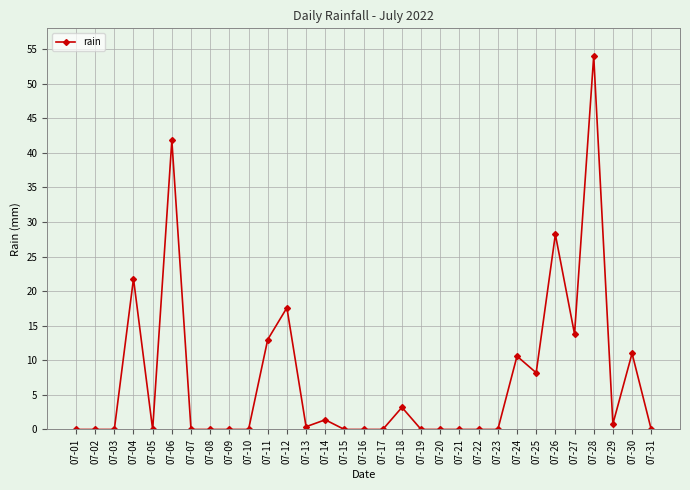

What is the difference between the second highest and minimum values?

41.8